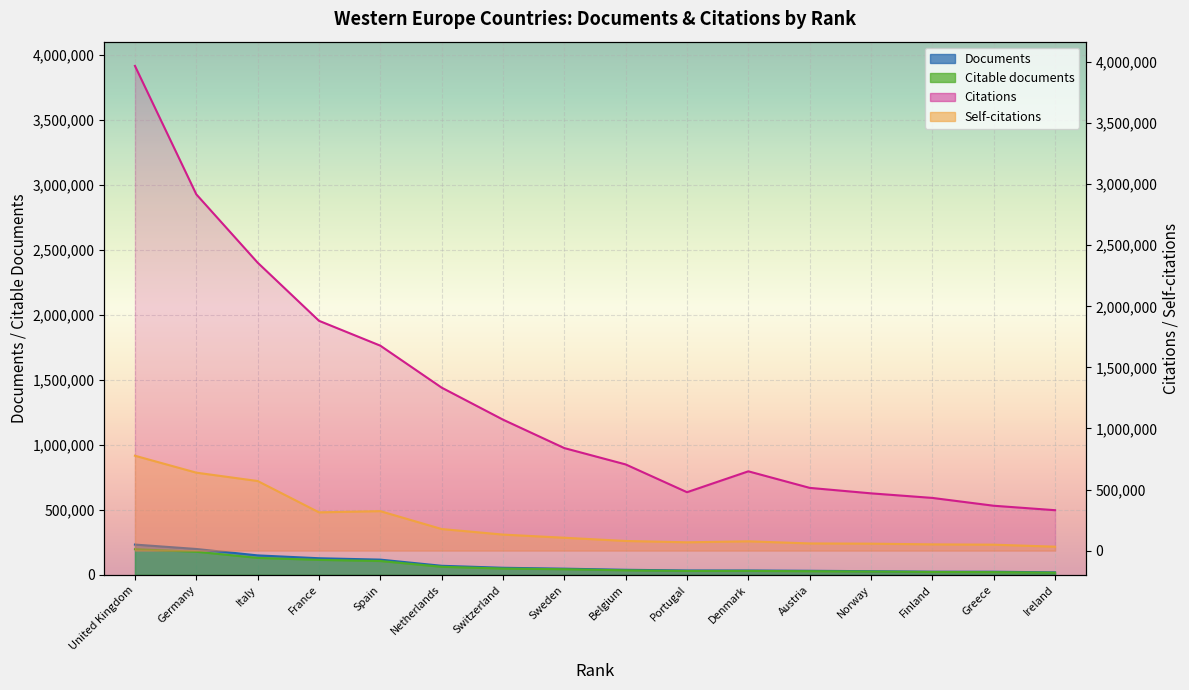

True or false: Citable documents and Self-citations cross at least once.

False